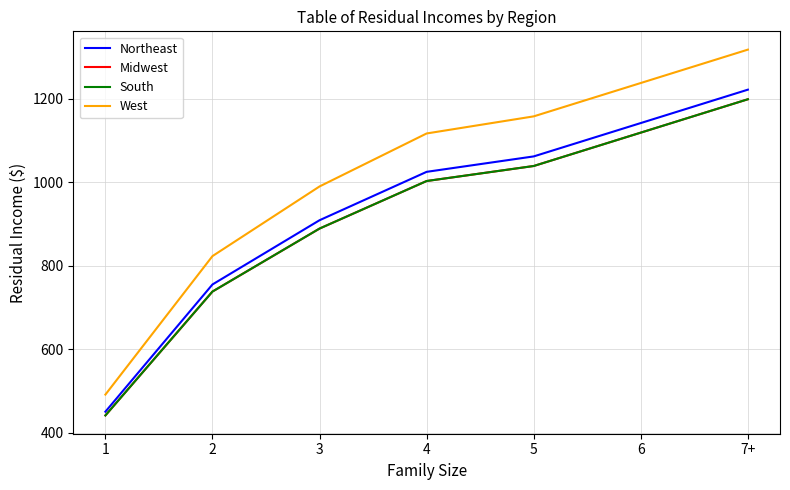

Does the chart display data point markers on the line(s)?

No